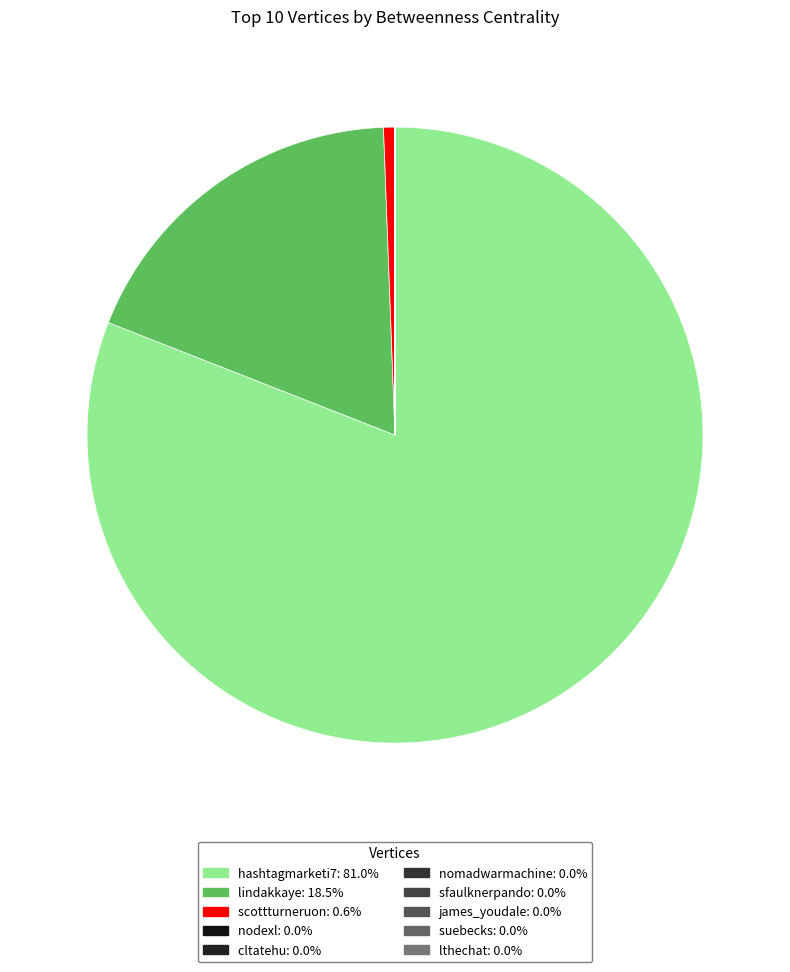

What is the largest slice in the pie chart?

hashtagmarketi7